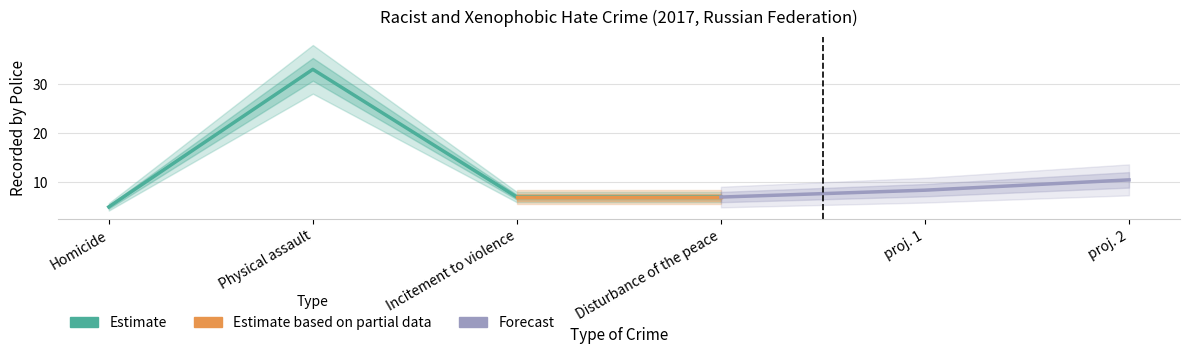

At which category does the data reach its first local peak?

Physical assault